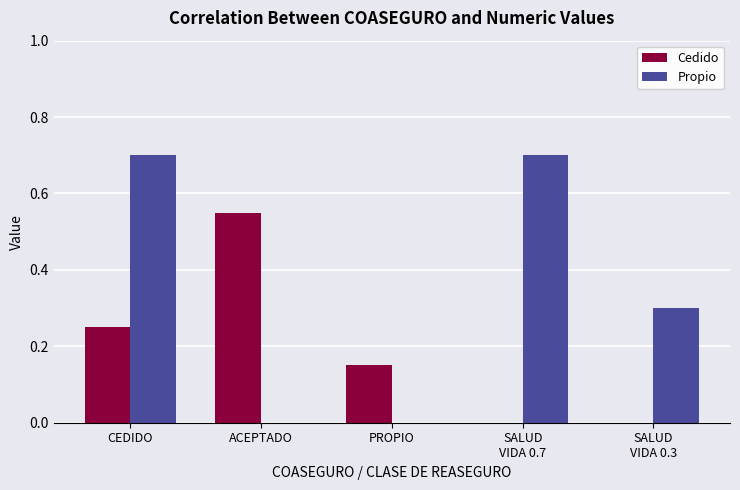

Which series has the widest spread of values?

Propio